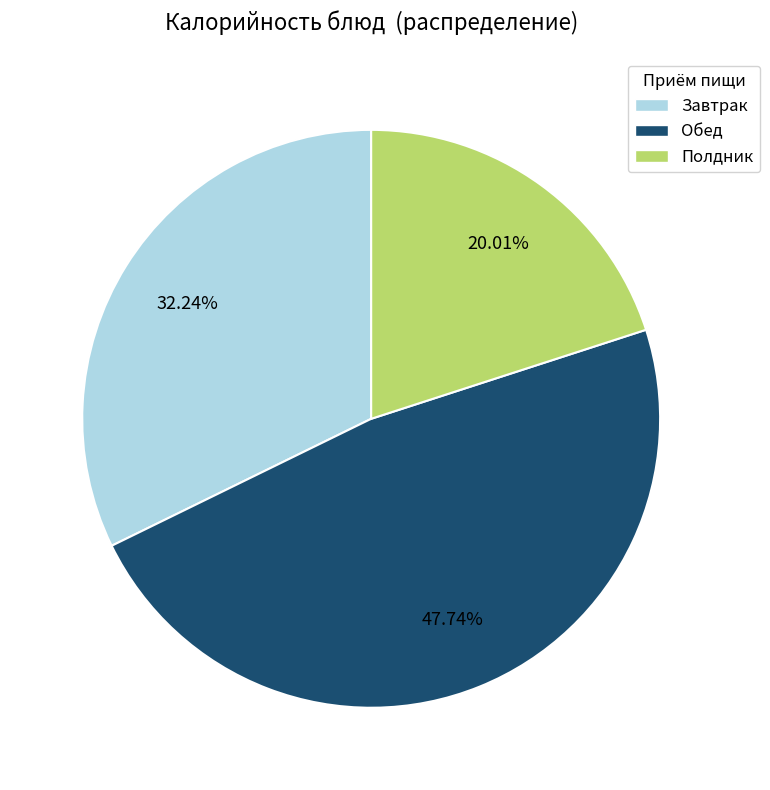

Is there any slice that represents more than half of the pie?

No